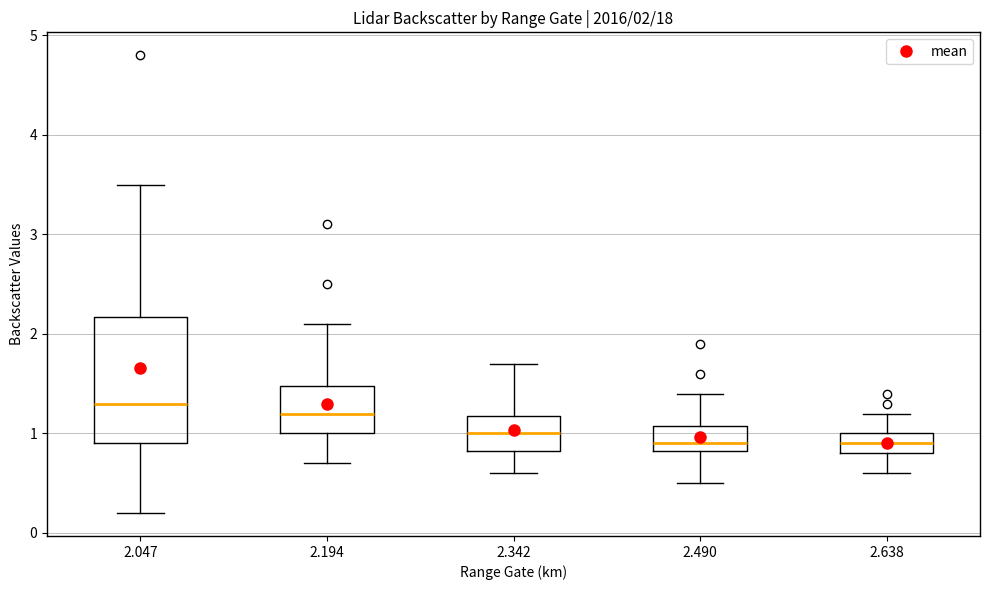

Comparing the boxes themselves (not the whiskers), which one is the tallest?

2.047